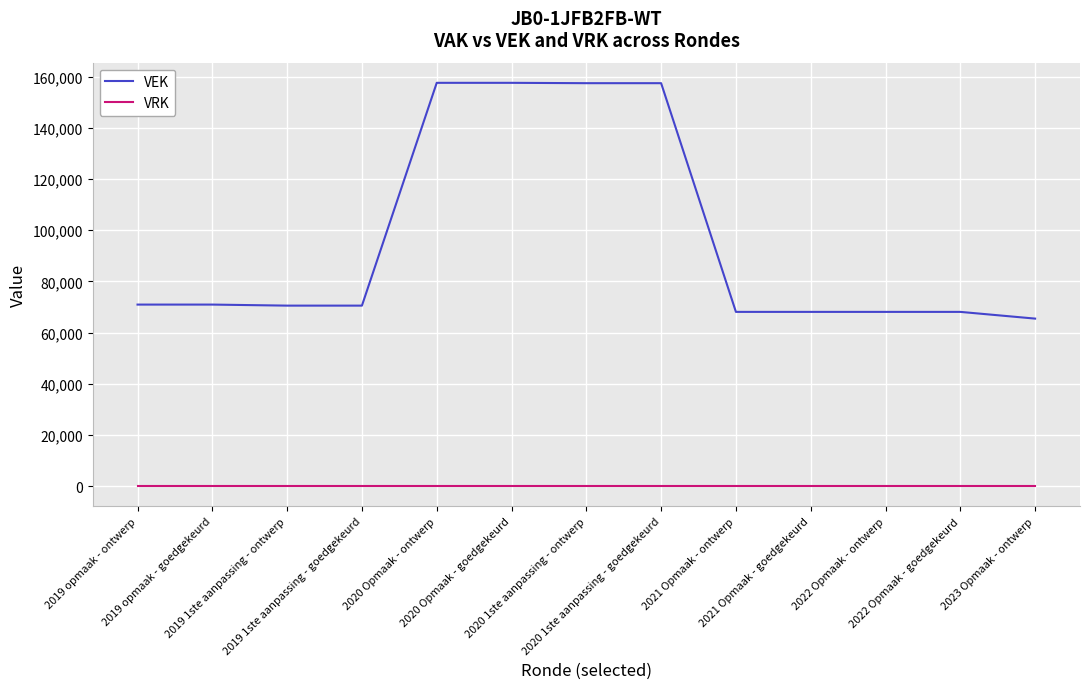

Which series has the widest spread of values?

VEK